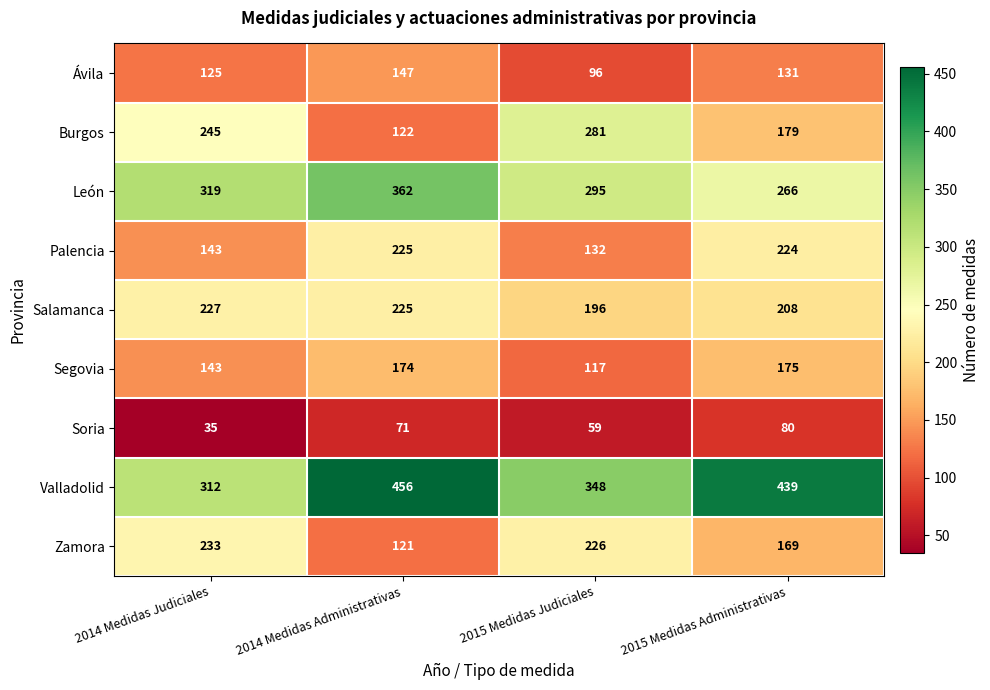

What is the spread (max minus min) of values at 2014 Medidas Judiciales?

284